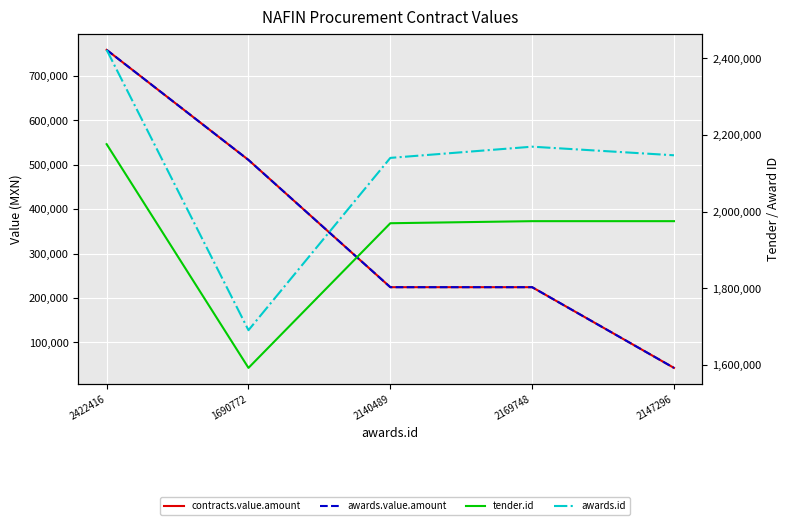

In awards.id, how many points are higher than both neighbors (excluding endpoints)?

1